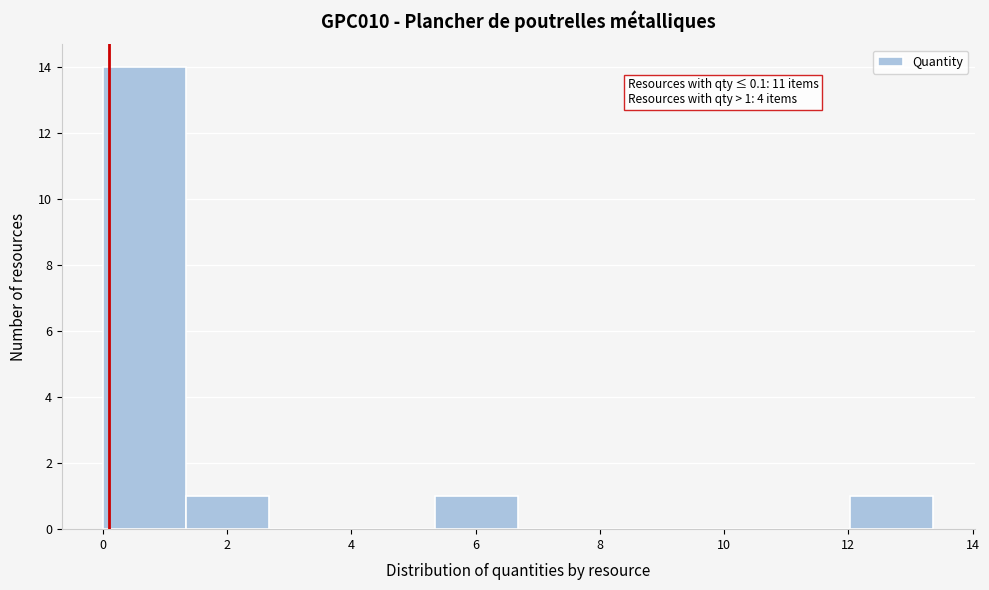

Over which range of the x-axis is the bar tallest?

0.0 to 1.4